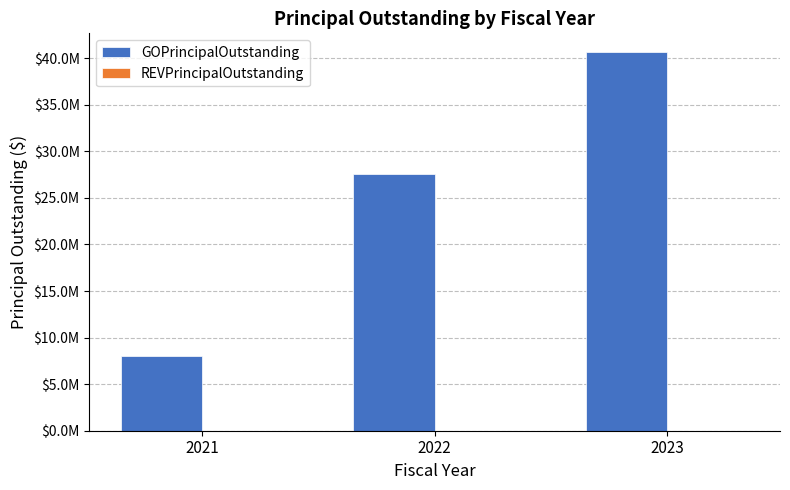

Reading right to left, what are all the values shown in this chart?

GOPrincipalOutstanding: 40635000	27595000	8000000
REVPrincipalOutstanding: 0	0	0